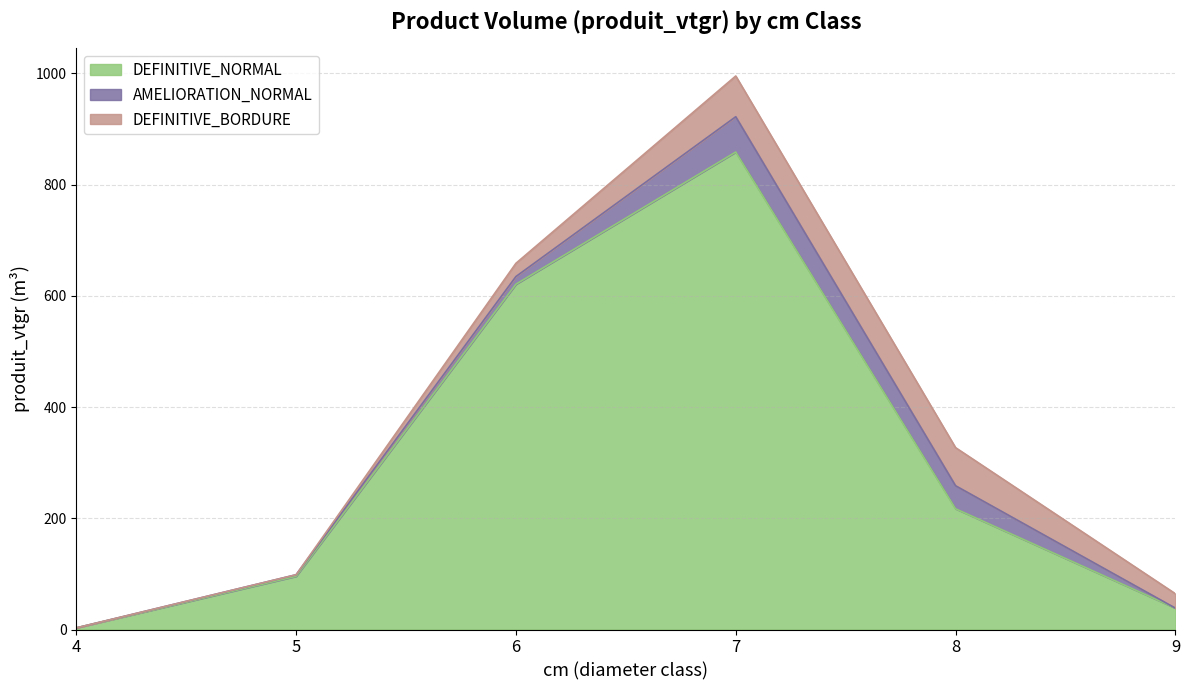

In DEFINITIVE_NORMAL, how many points are higher than both neighbors (excluding endpoints)?

1